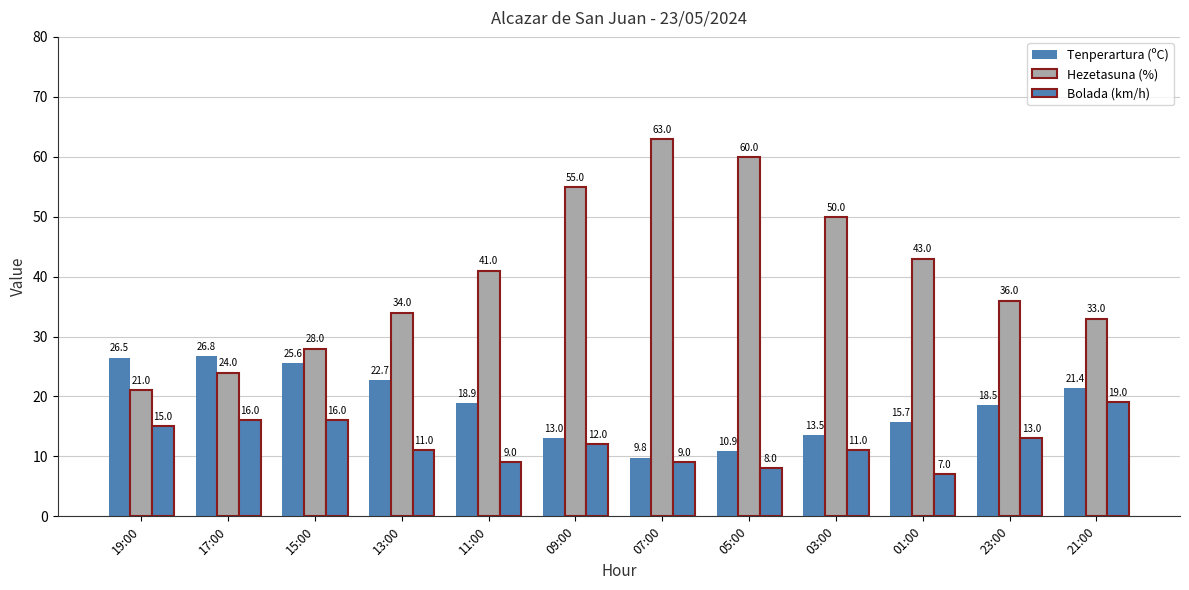

Which series changed the most between 05:00 and 21:00?

Hezetasuna (%)